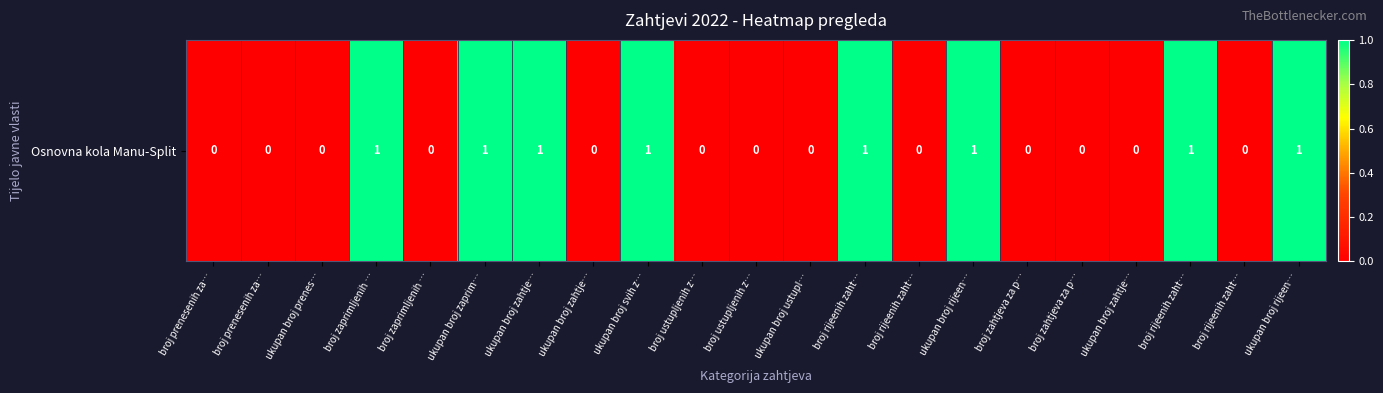

Which has a higher value, broj zahtjeva za p… or ukupan broj ustupl…?

broj zahtjeva za p…